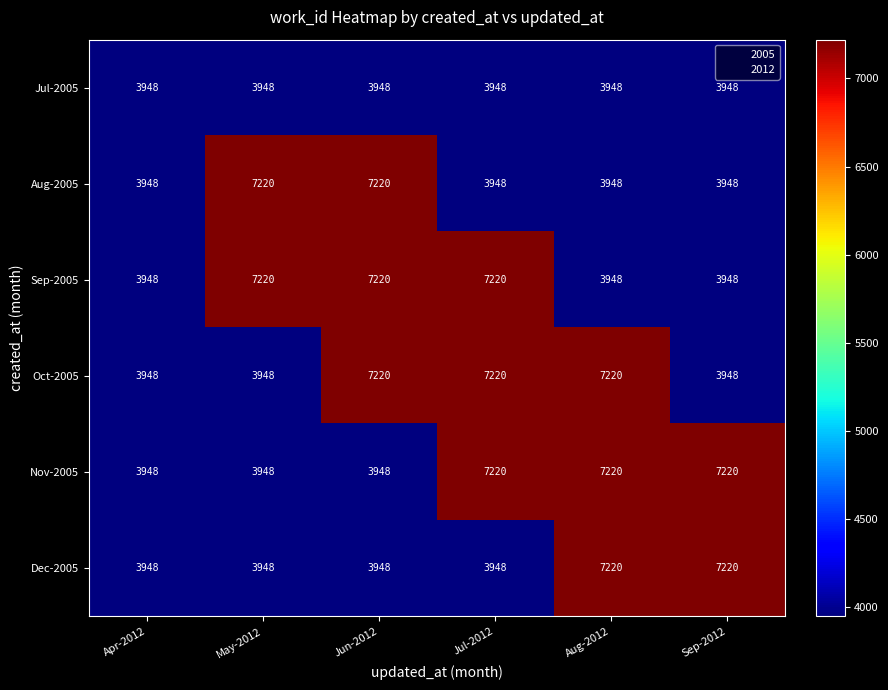

What is the minimum value shown in the chart?

3948